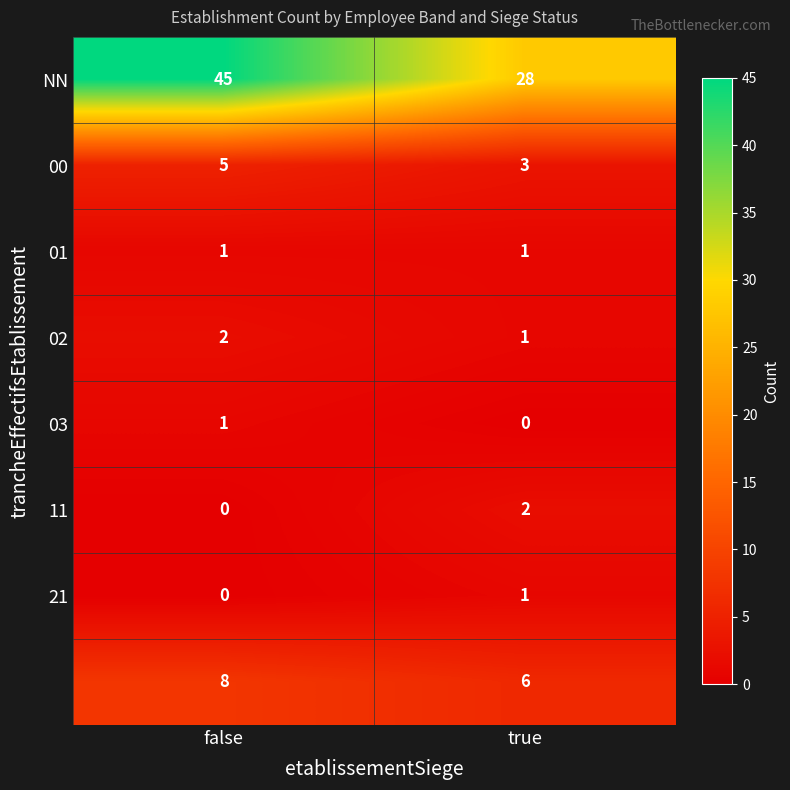

What is the total value across all series at false?

62